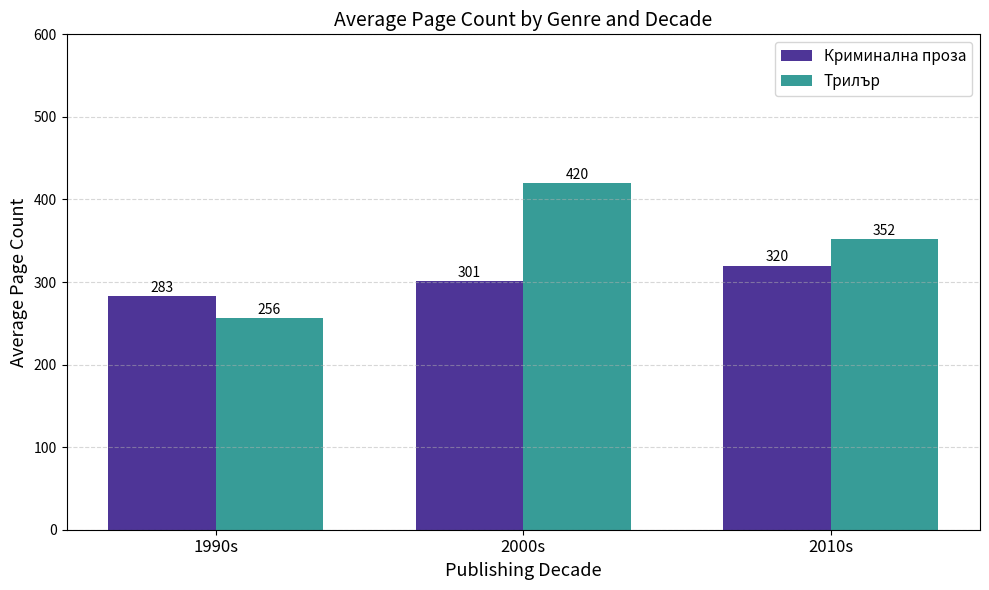

What is the minimum value shown in the chart?

256.0